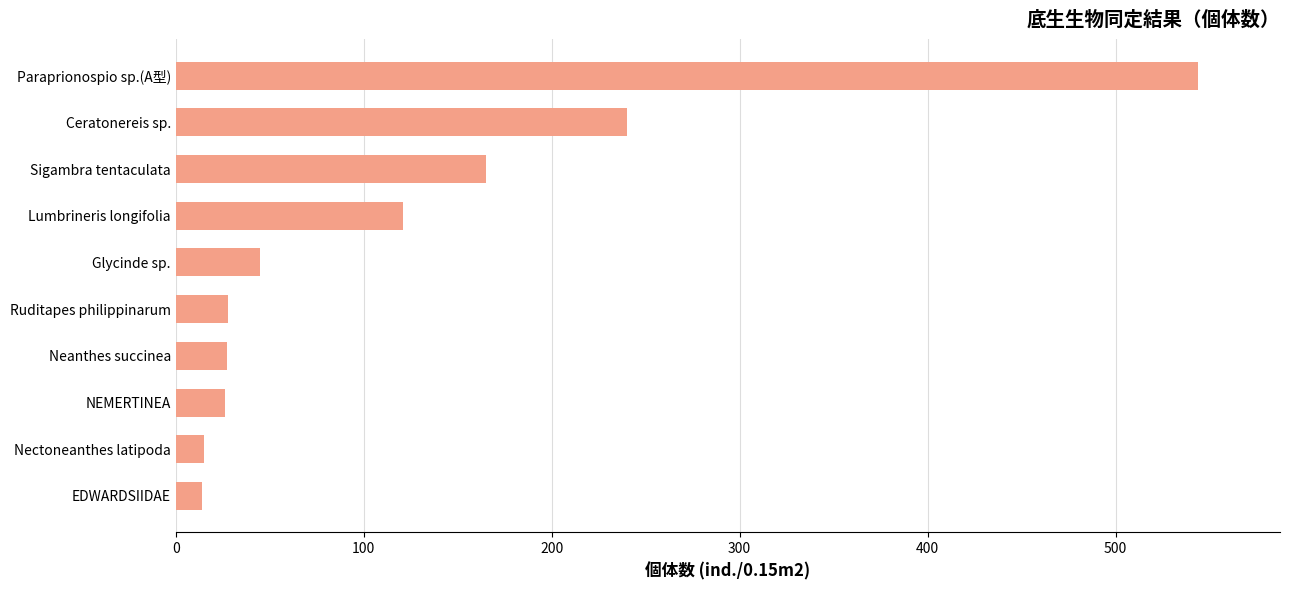

What is the greatest value displayed?

544